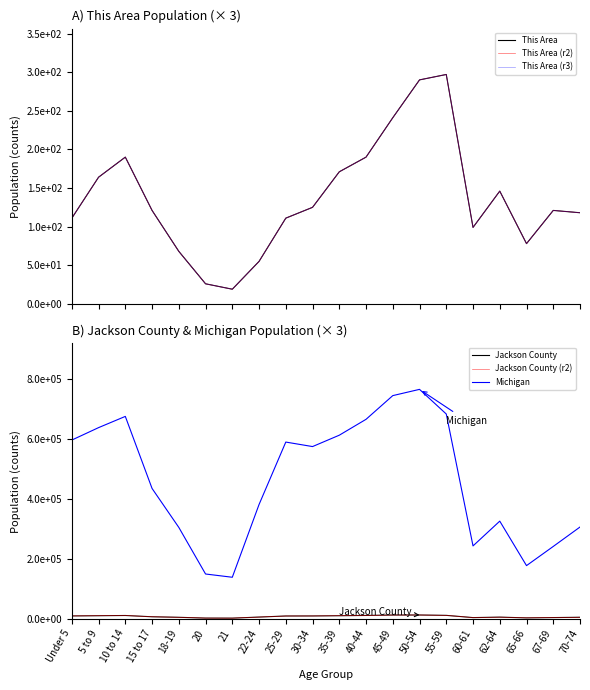

What is the sum of all This Area (r3) values?

2741